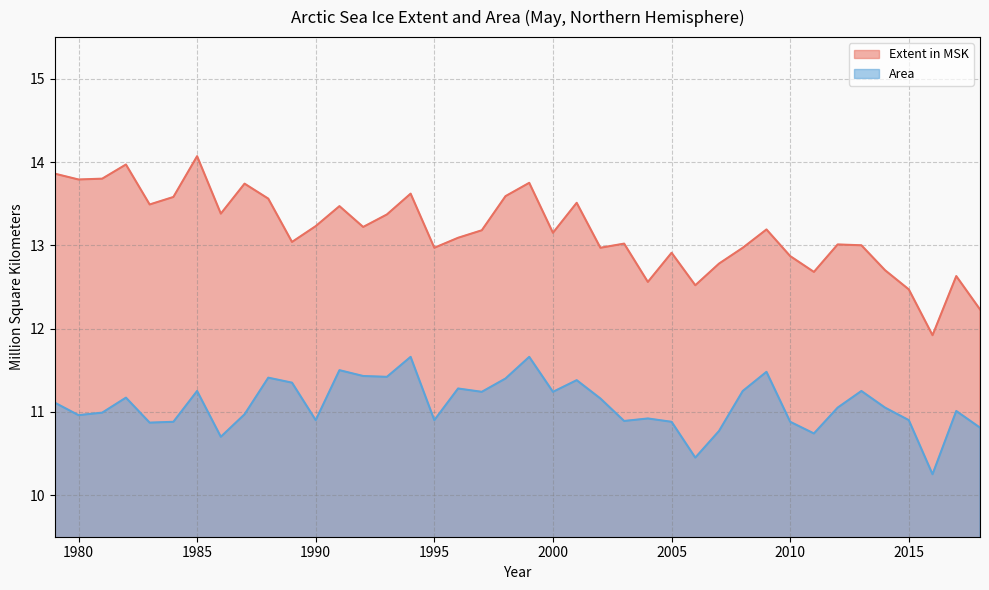

What is the value of the Area point at the 38th from the left?

10.2